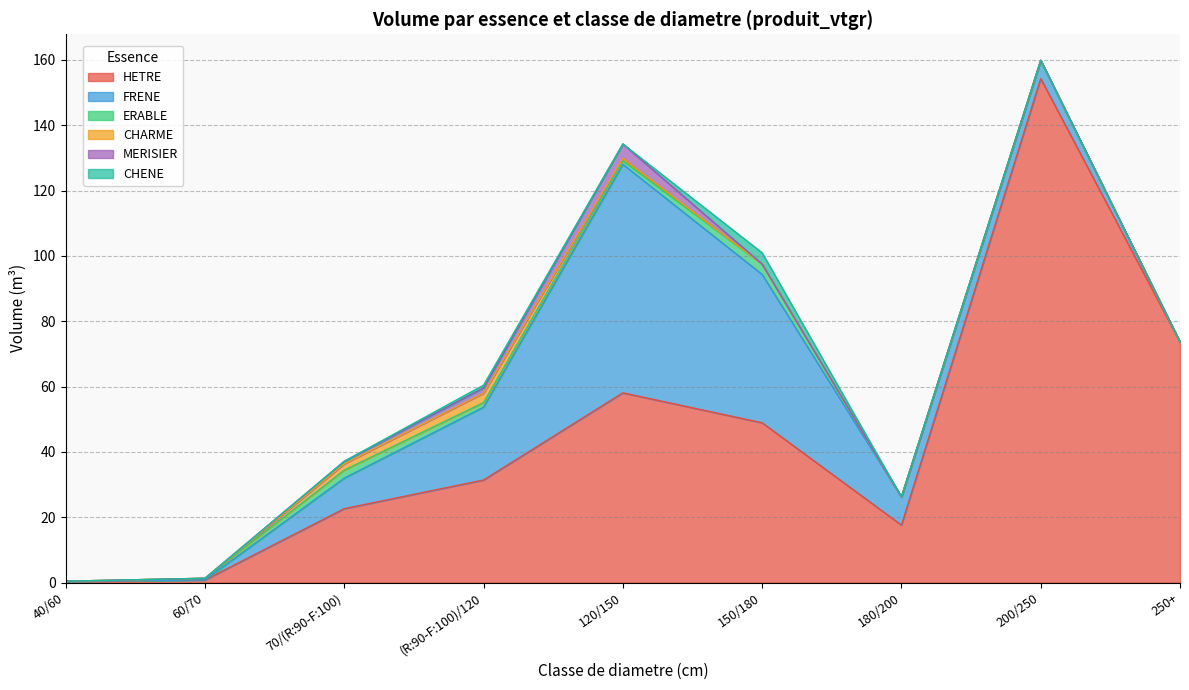

Does the chart display data point markers on the line(s)?

No